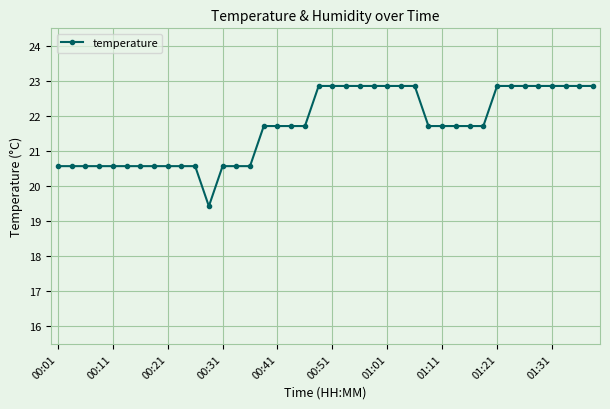

What is the value of the 37th point from the left?

22.9